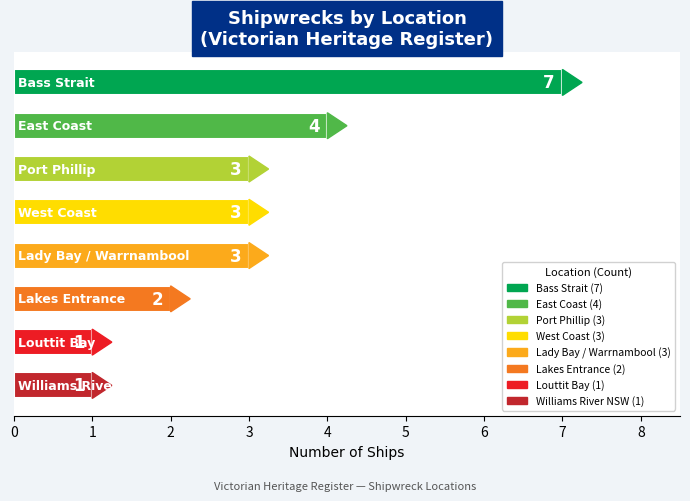

What position from the left is Lady Bay / Warrnambool?

5